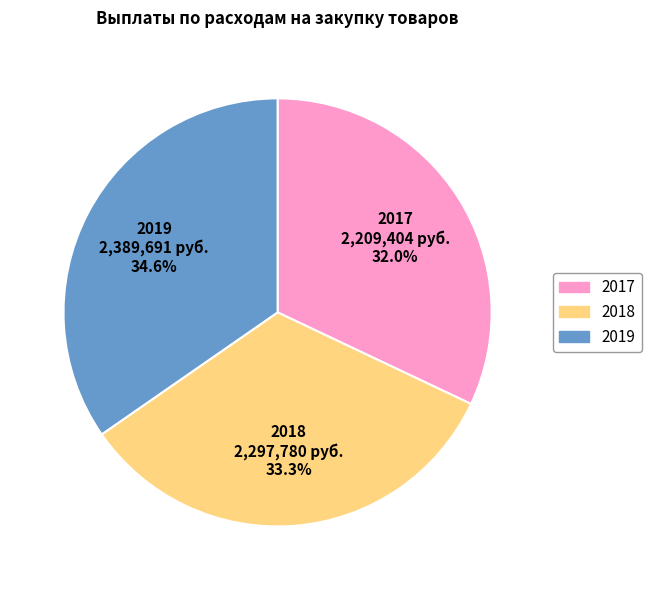

Is there any slice that represents more than half of the pie?

No